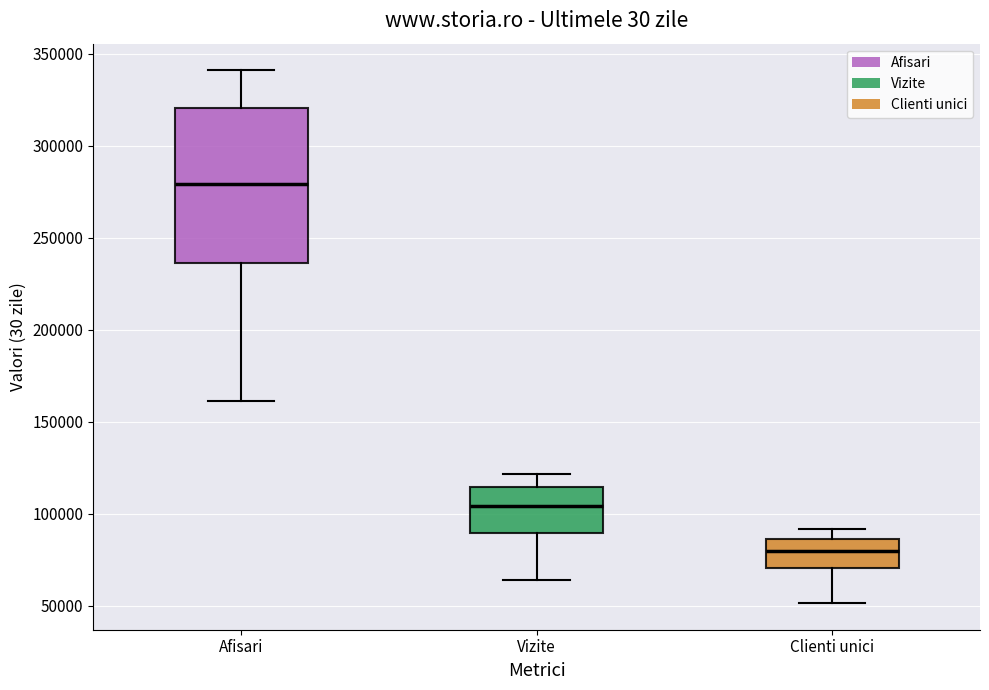

Reading left to right, read every box against the y-axis: the position of its median line, the range the box covers, and the ends of its whiskers. The values are not printed on the chart, so give them approximately, as read against the axis.

Afisari: median 280000, box 235000 to 320000, whiskers 160000 to 340000
Vizite: median 105000, box 90000 to 115000, whiskers 65000 to 120000
Clienti unici: median 80000, box 70000 to 85000, whiskers 50000 to 90000